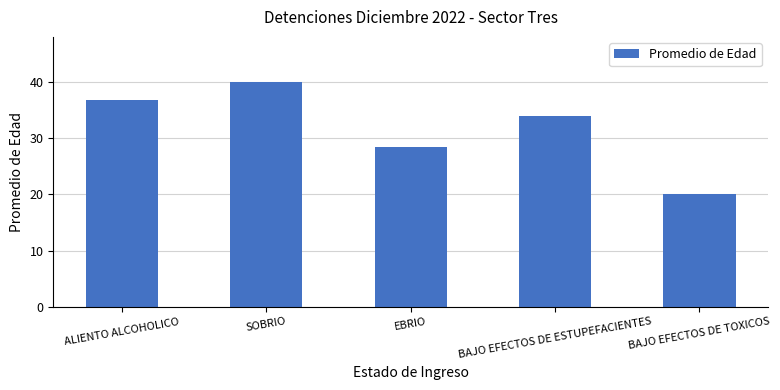

What is the label of the 3rd bar from the left?

EBRIO